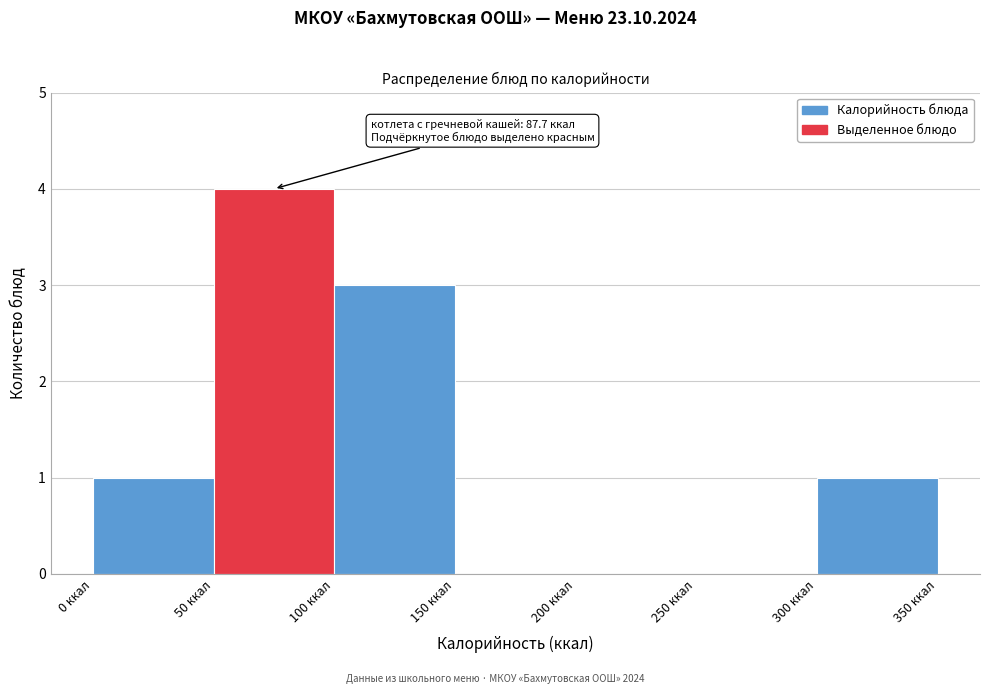

Over which range of the x-axis is the bar tallest?

50 to 100